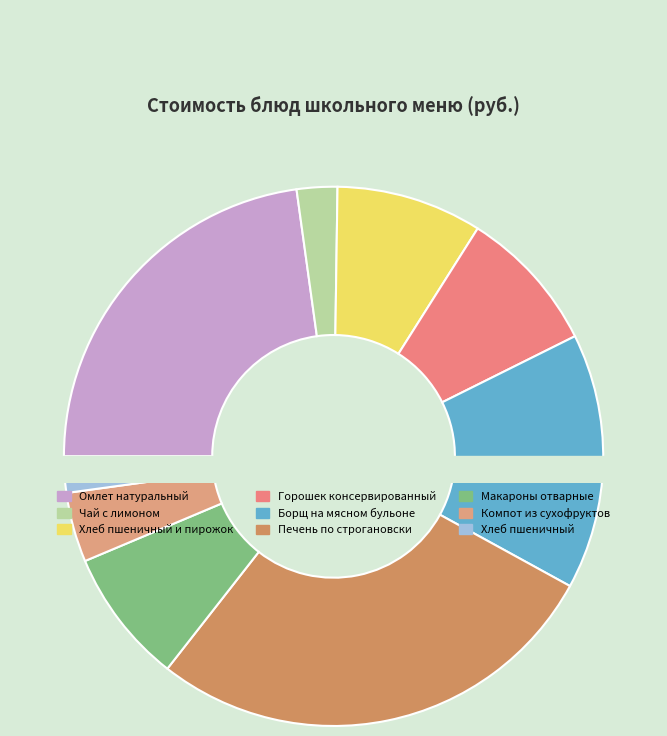

Rank the categories by value from lowest to highest.

Хлеб пшеничный, Чай с лимоном, Компот из сухофруктов, Макароны отварные, Горошек консервированный, Хлеб пшеничный и пирожок, Борщ на мясном бульоне, Омлет натуральный, Печень по строгановски